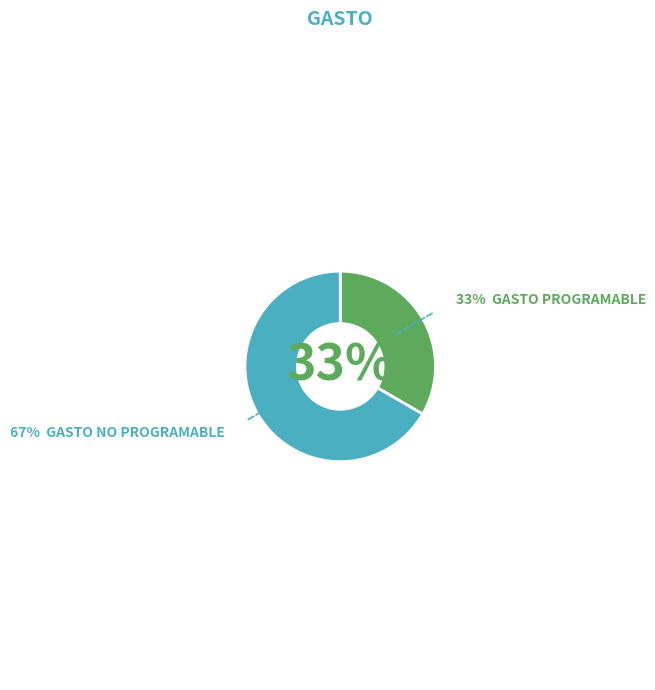

Is there a majority slice in this chart?

Yes